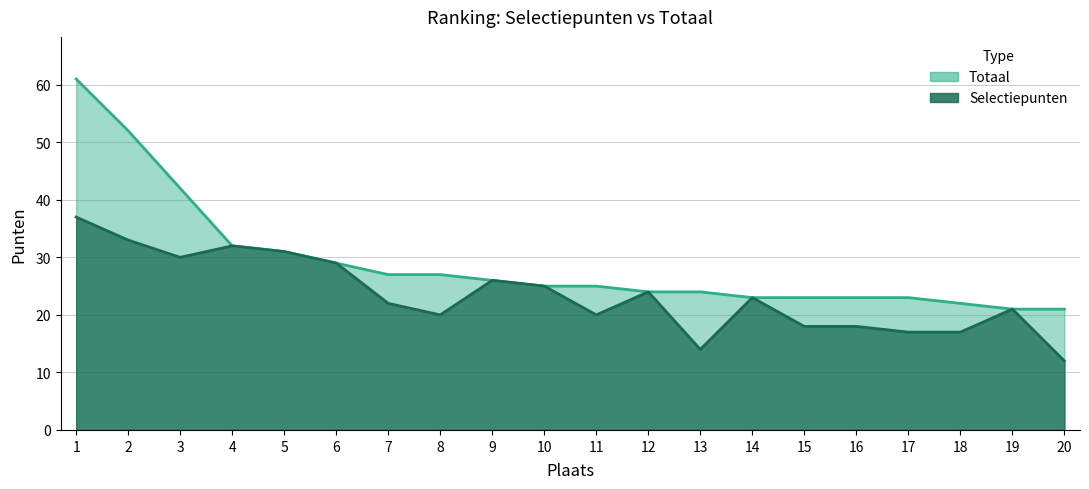

True or false: Totaal has more than 0 points higher than both neighbors.

False